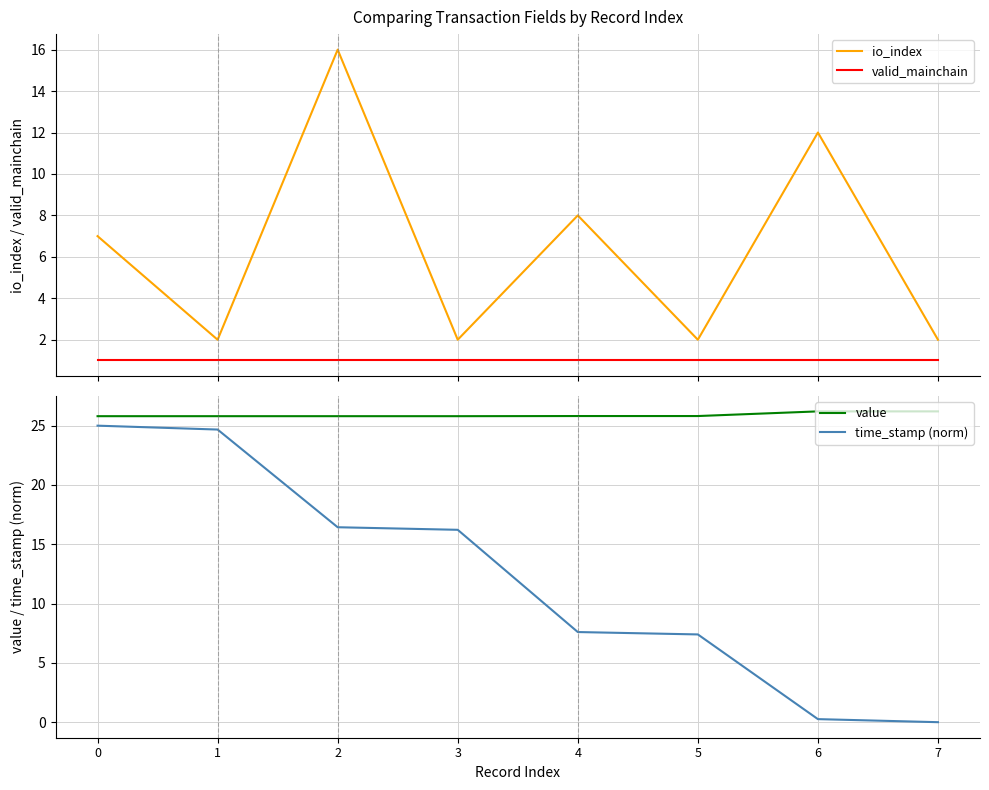

Reading right to left, what are all the values shown in this chart?

io_index: 7=2.0	6=12.0	5=2.0	4=8.0	3=2.0	2=16.0	1=2.0	0=7.0
valid_mainchain: 7=1.0	6=1.0	5=1.0	4=1.0	3=1.0	2=1.0	1=1.0	0=1.0
value: 7=26.2	6=26.2	5=25.8	4=25.8	3=25.8	2=25.8	1=25.8	0=25.8
time_stamp (norm): 7=0.0	6=0.3	5=7.4	4=7.6	3=16.2	2=16.4	1=24.7	0=25.0